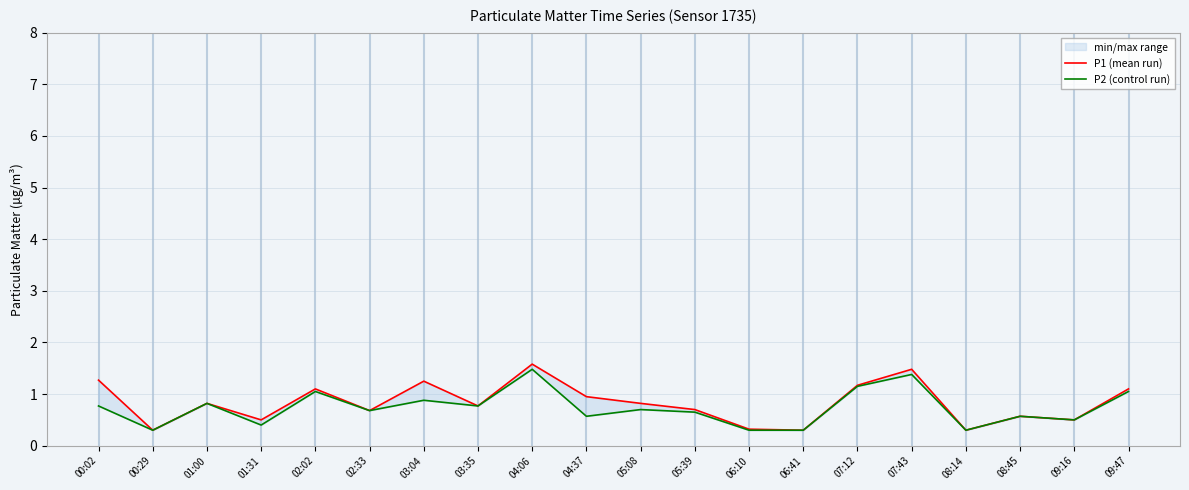

What is the lowest value of the P2 (control run) series?

0.3